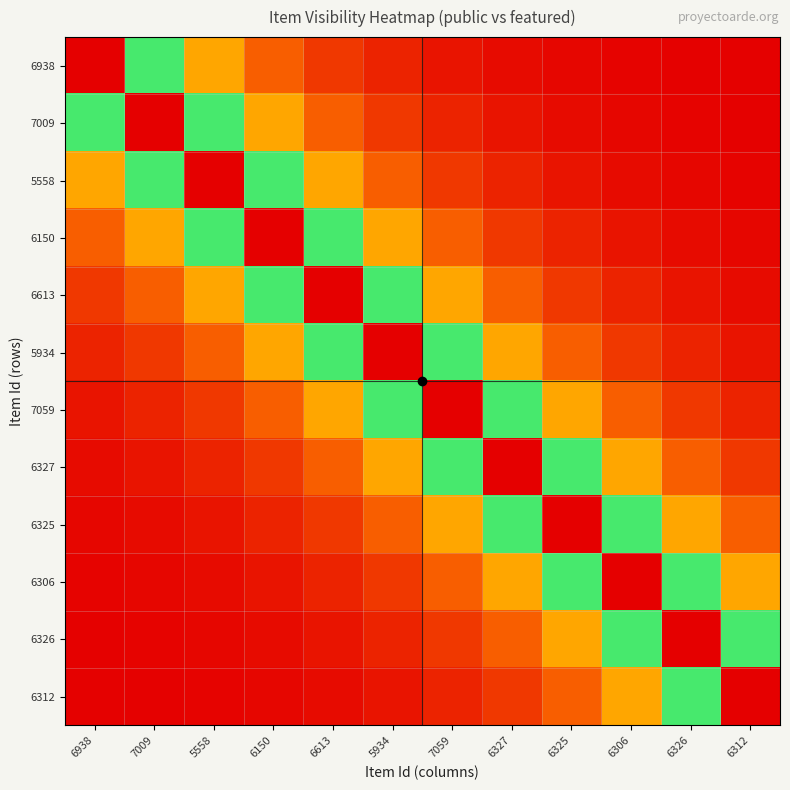

Between 7009 and 6312, which series saw the biggest shift?

7009